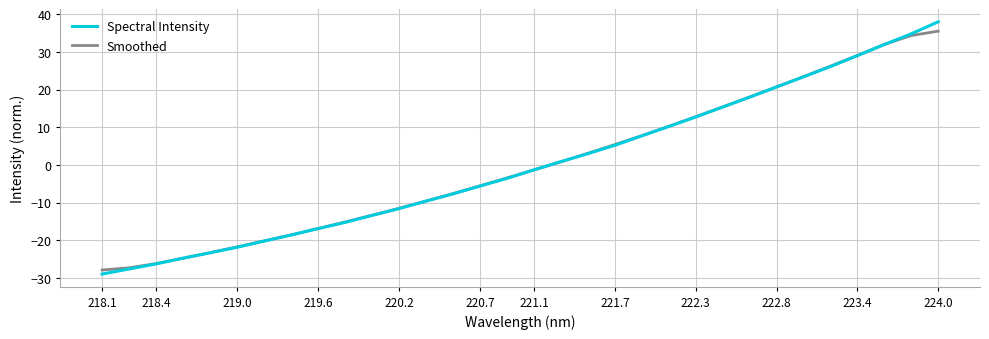

Which series has the largest range (max minus min)?

Spectral Intensity